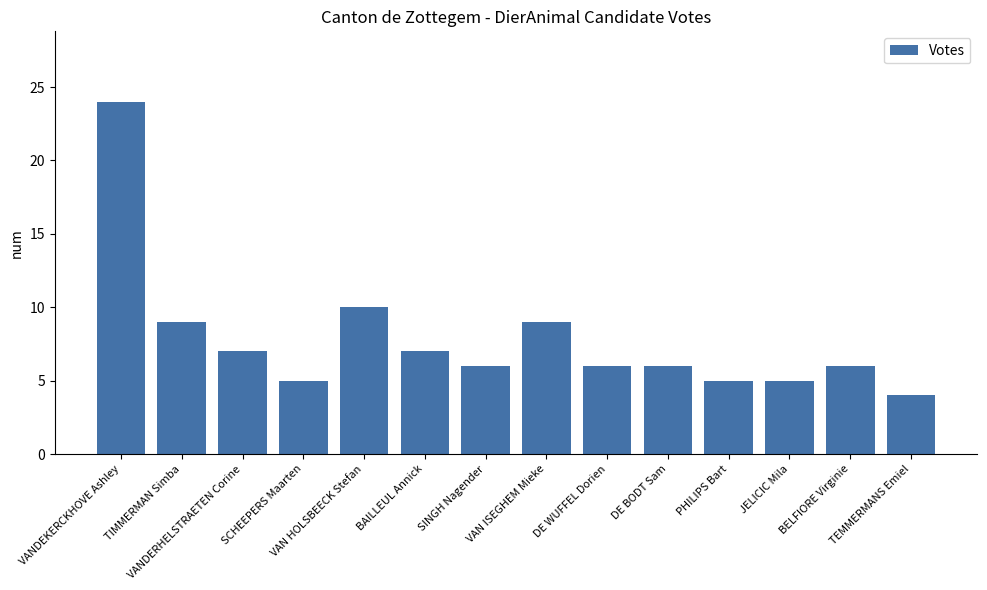

The value at SINGH Nagender is 6. True or false?

True